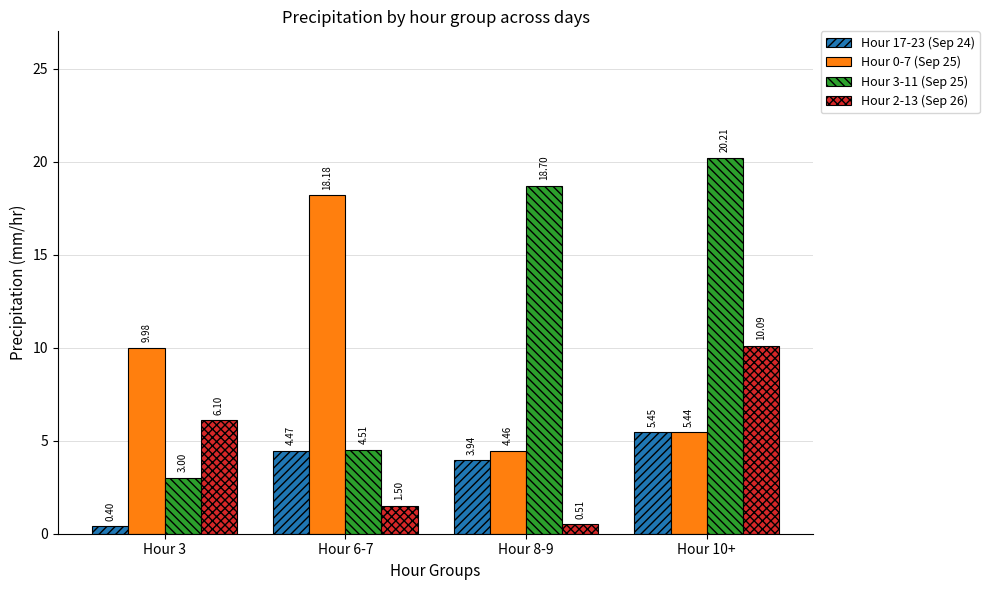

The value of Hour 2-13 (Sep 26) at Hour 3 is 6.1. True or false?

True